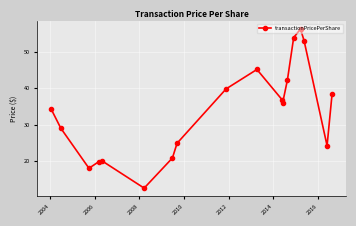

How many points are higher than both their immediate neighbors (excluding endpoints)?

3